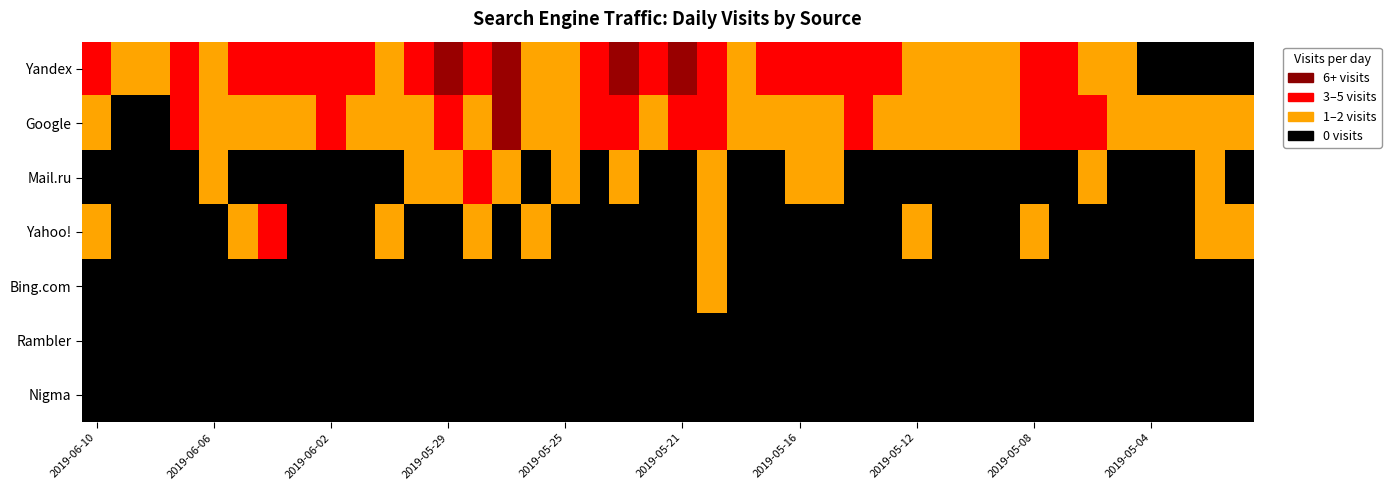

Rank the series at 2019-05-12 from highest to lowest value.

Google, Yandex, Yahoo!, Mail.ru, Bing.com, Rambler, Nigma